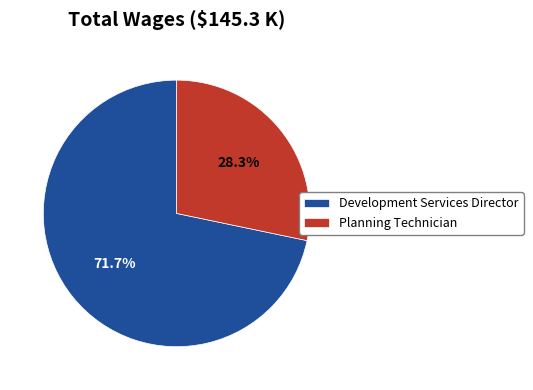

Between Development Services Director and Planning Technician, which is larger?

Development Services Director